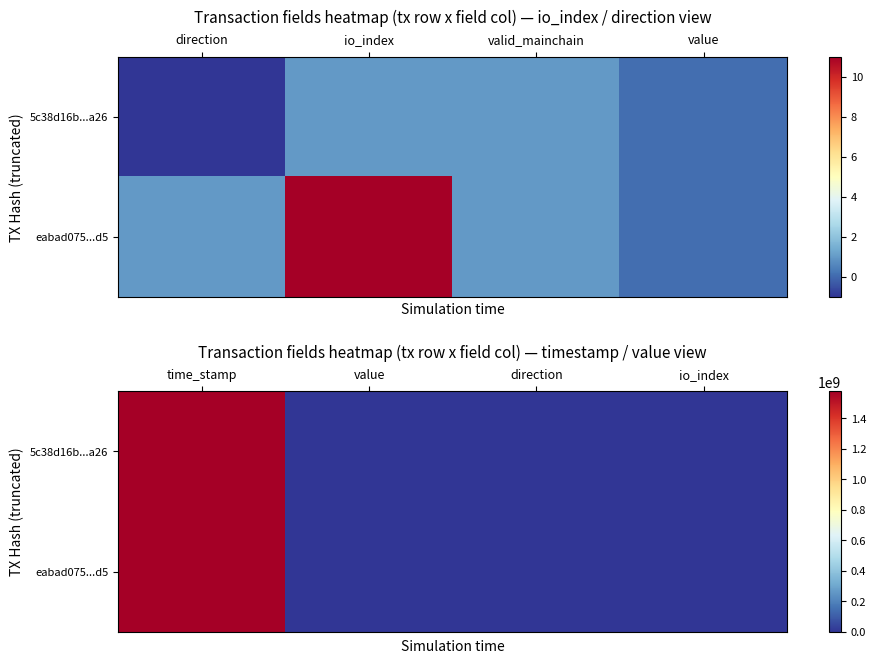

Which series has the largest total across all categories?

5c38d16b...a26